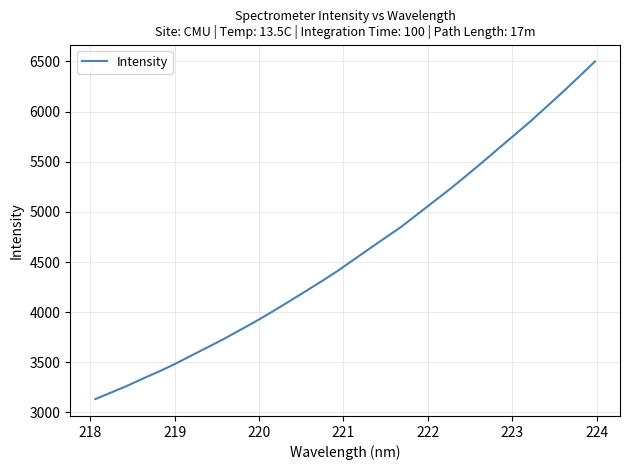

Reading right to left, what are all the values shown in this chart?

6499.7	6346.0	6195.5	6048.9	5903.4	5766.7	5630.7	5493.7	5359.6	5228.4	5103.8	4979.2	4854.2	4744.0	4633.0	4520.7	4408.6	4305.0	4204.8	4105.9	4007.9	3913.5	3824.5	3736.0	3652.9	3571.5	3488.9	3412.1	3341.5	3267.9	3200.0	3133.6